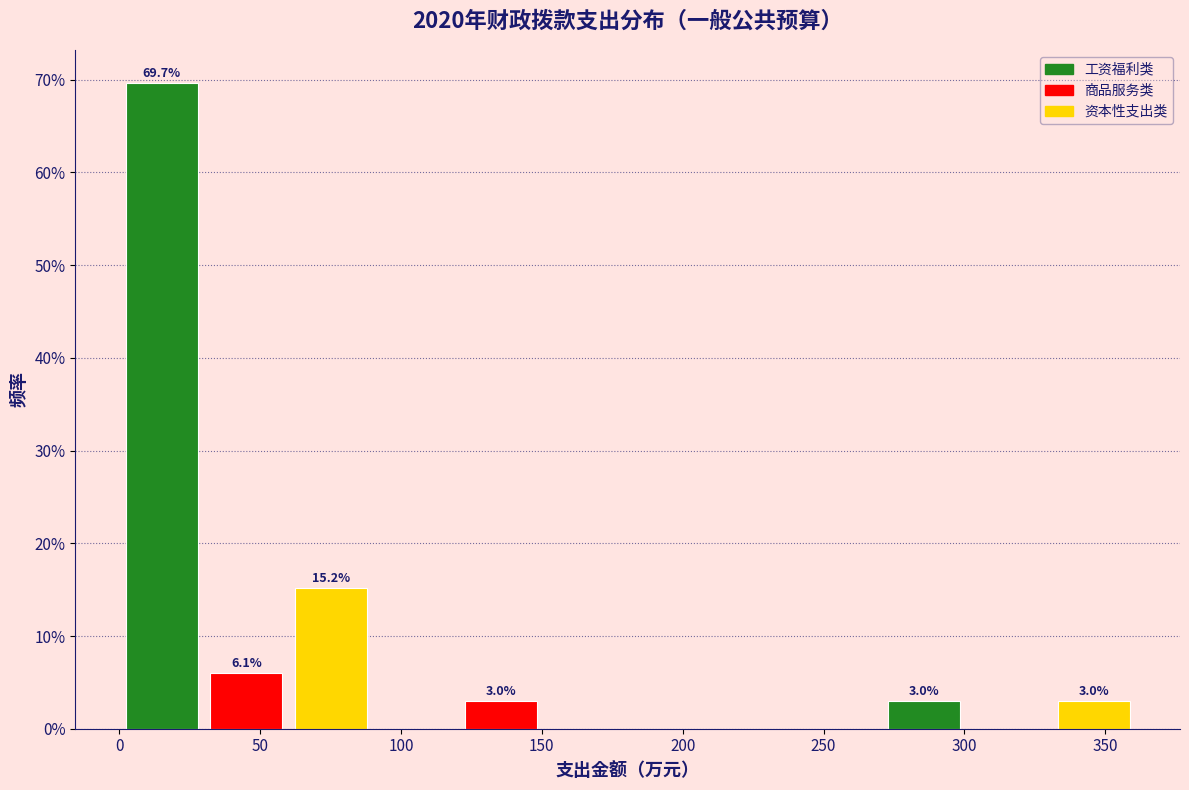

Over which range of the x-axis is the bar tallest?

0 to 30